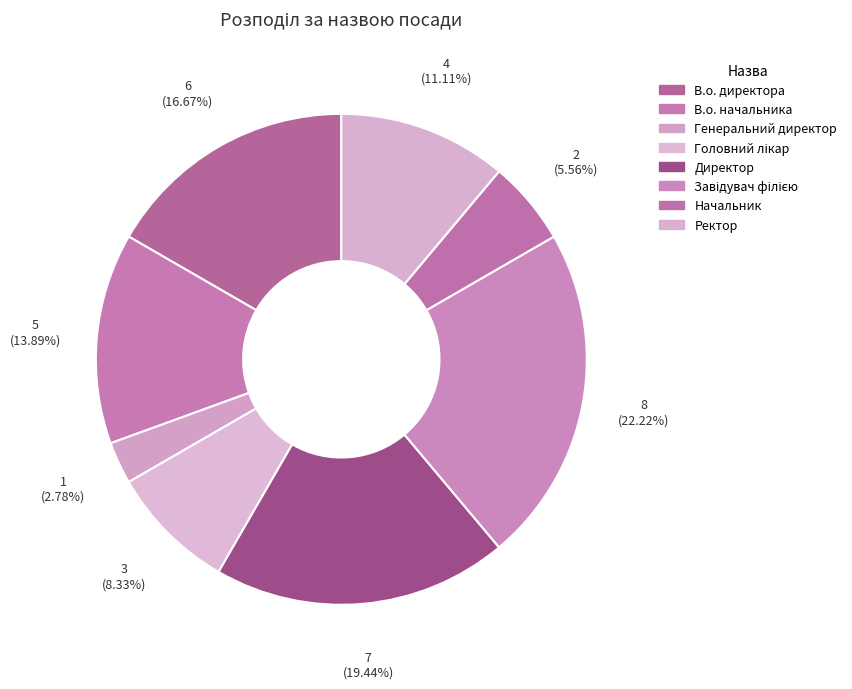

Between В.о. директора and Генеральний директор, which is larger?

В.о. директора